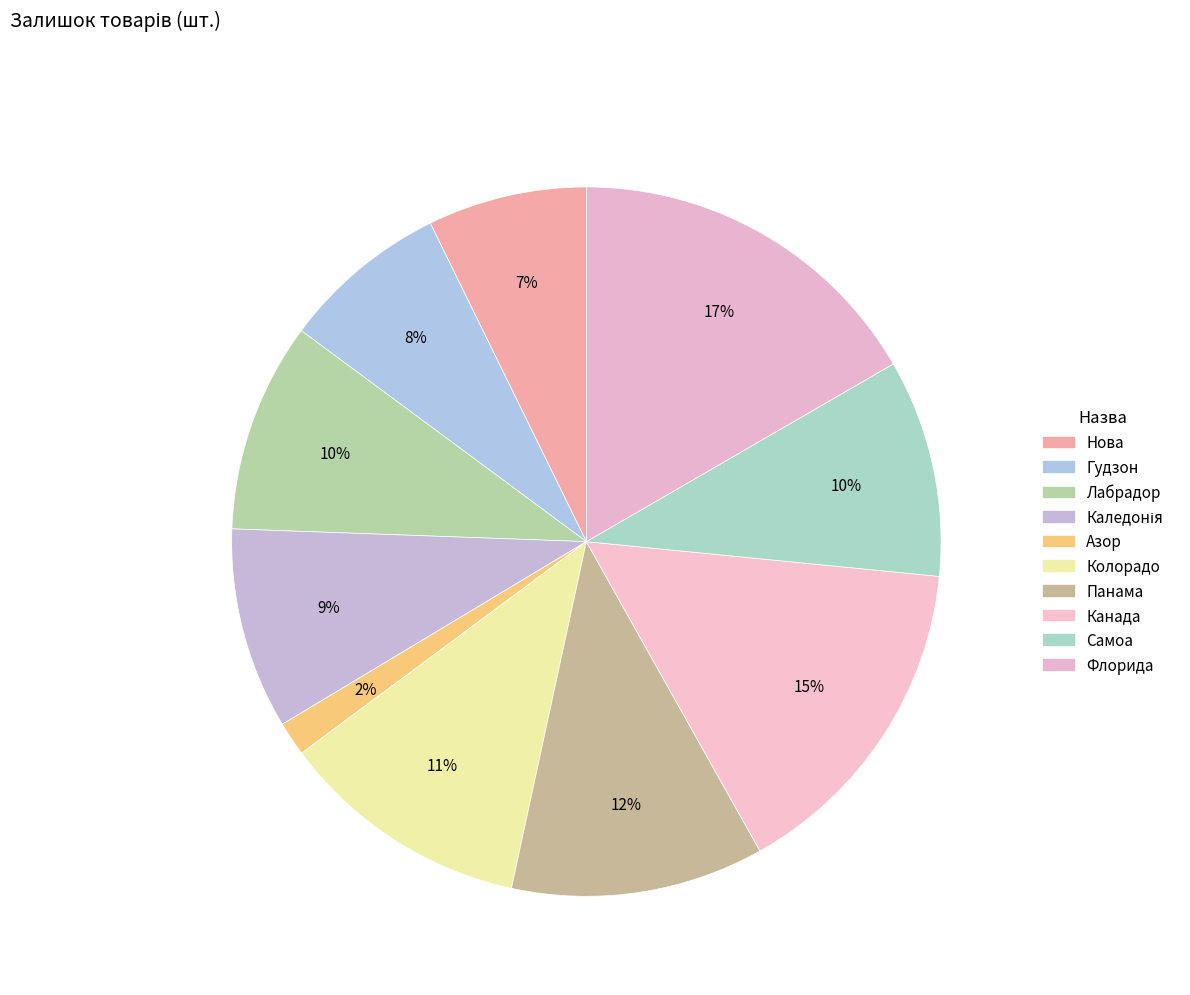

Do Гудзон and Колорадо together represent more than half of the pie?

No